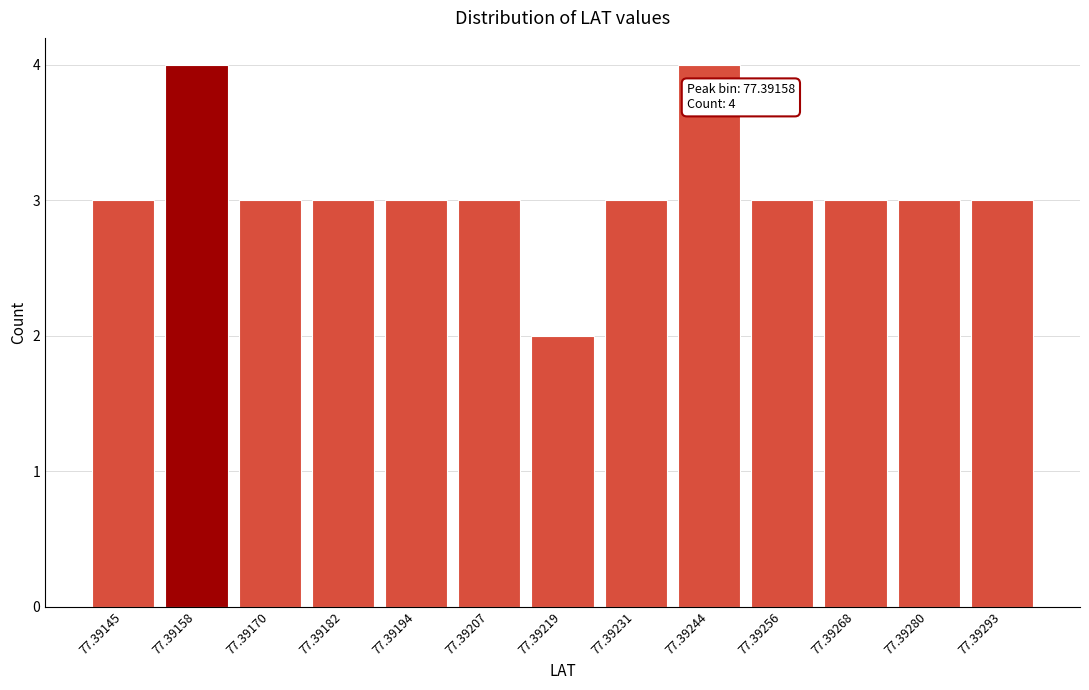

Reading left to right, what are all the values shown in this chart?

77.39145=3	77.39158=4	77.39170=3	77.39182=3	77.39194=3	77.39207=3	77.39219=2	77.39231=3	77.39244=4	77.39256=3	77.39268=3	77.39280=3	77.39293=3